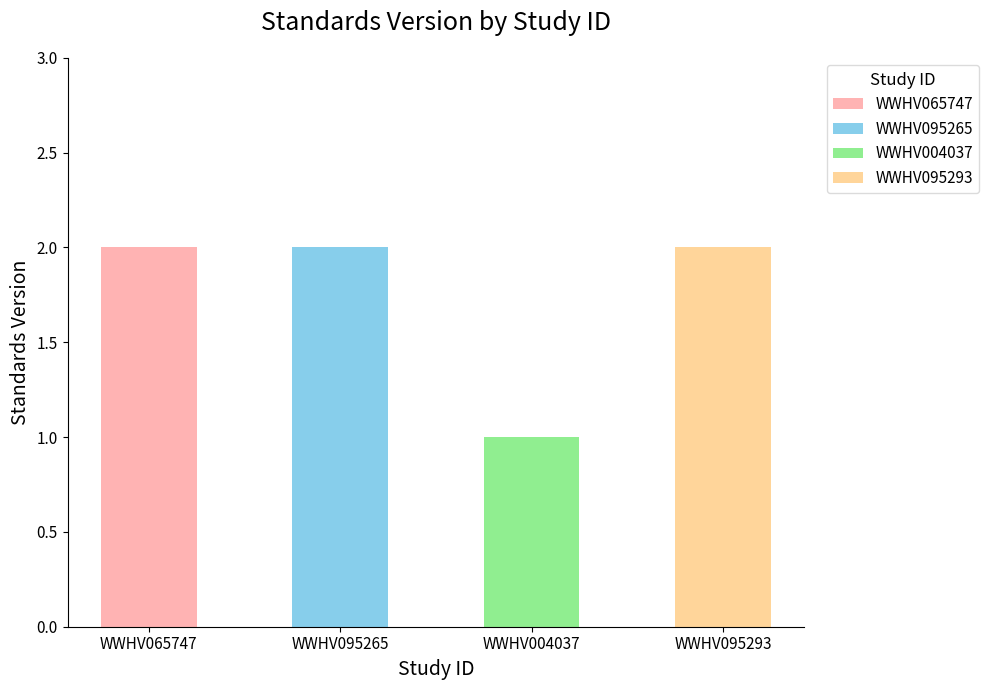

What is the approximate value at WWHV095265?

2